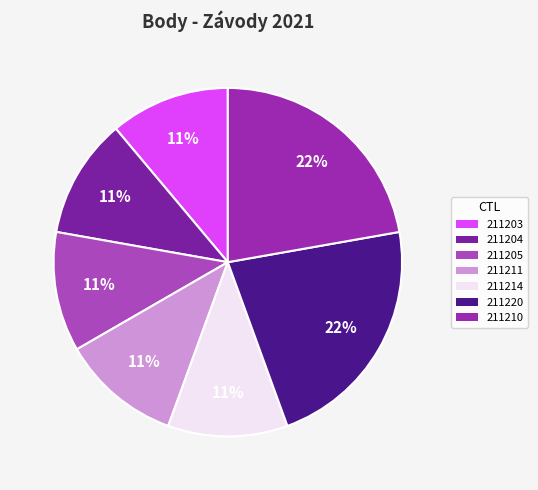

Count the number of slices in the pie.

7